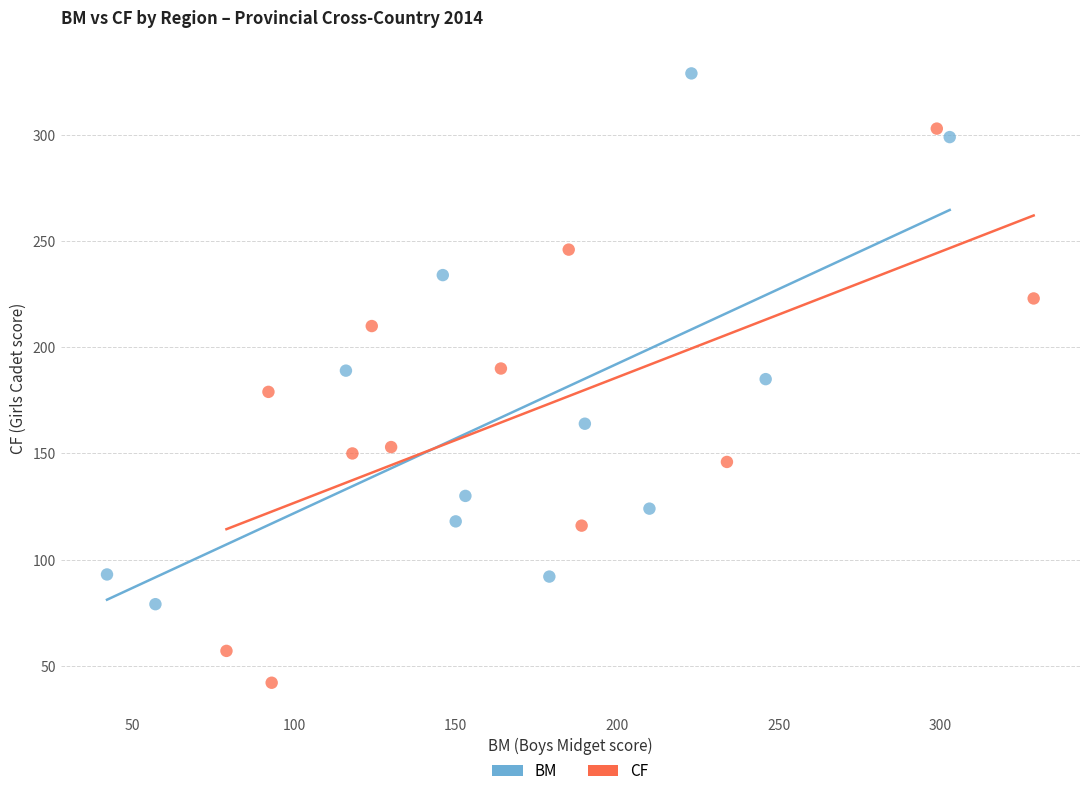

What are all the series names shown in the legend?

BM, CF